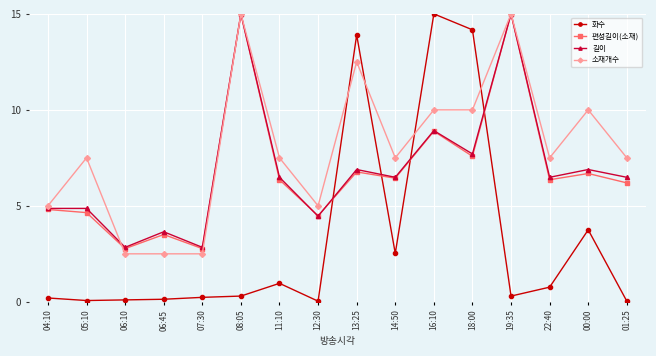

What is the total value across all series at 06:10?

8.2